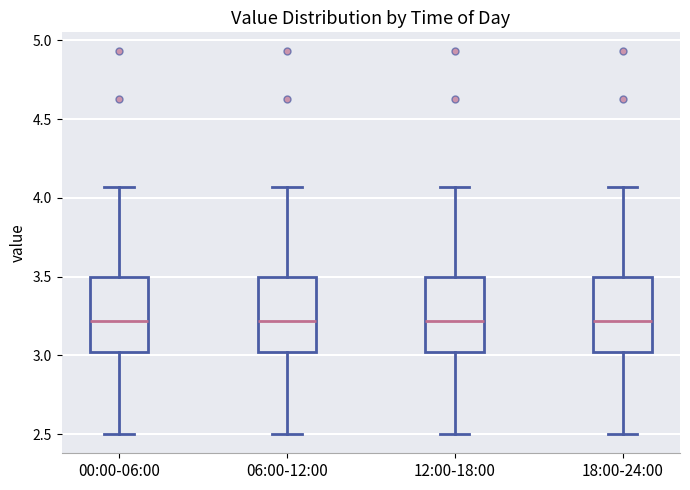

Where is the lower edge of the box for 06:00-12:00 on the y-axis? The values are not printed on the chart, so give them approximately, as read against the axis.

3.00